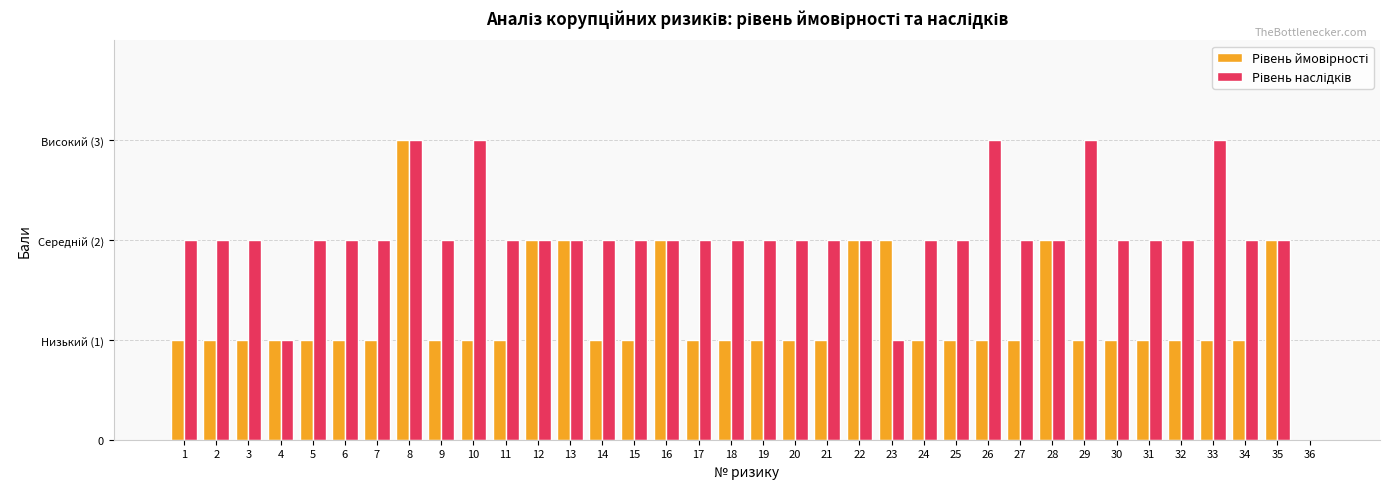

True or false: Рівень ймовірності has a value of 1 at 10.

False